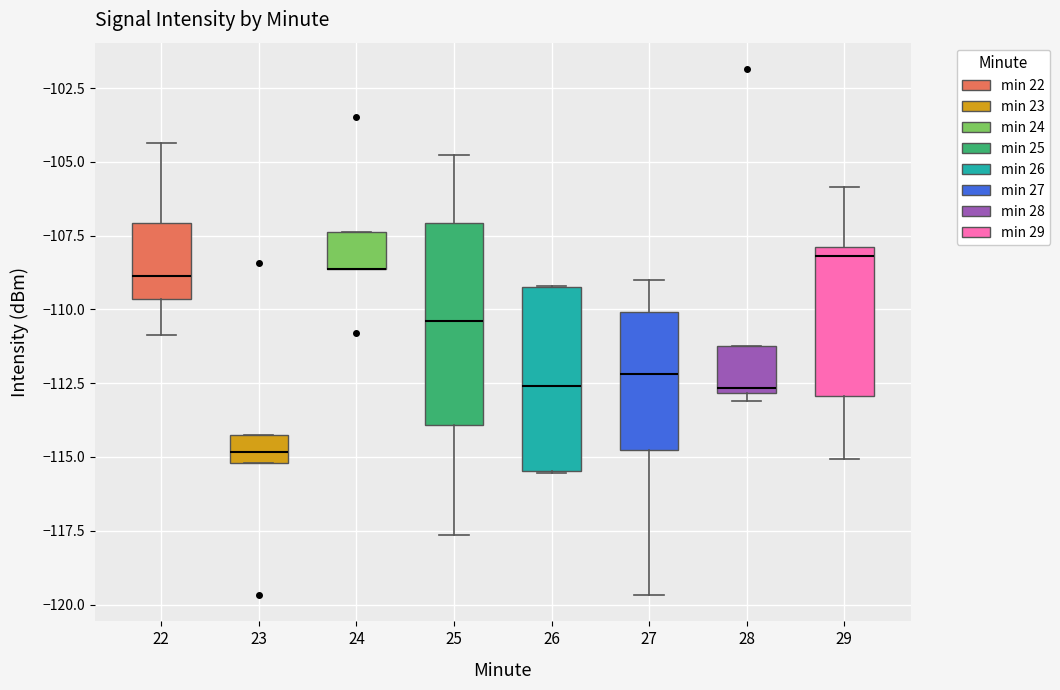

Reading left to right, read every box against the y-axis: the position of its median line, the range the box covers, and the ends of its whiskers. The values are not printed on the chart, so give them approximately, as read against the axis.

22: median -109.0, box -109.5 to -107.0, whiskers -111.0 to -104.5
23: median -115.0 (inside the box), box -115.0 to -114.5, whiskers -115.0 to -114.5
24: median -108.5 (drawn on the box's lower edge), box -108.5 to -107.5, whiskers -108.5 to -107.5
25: median -110.5, box -114.0 to -107.0, whiskers -117.5 to -105.0
26: median -112.5, box -115.5 to -109.0, whiskers -115.5 to -109.0
27: median -112.0, box -115.0 to -110.0, whiskers -119.5 to -109.0
28: median -112.5, box -113.0 to -111.0, whiskers -113.0 (just below the box's lower edge) to -111.0
29: median -108.0 (just below the box's upper edge), box -113.0 to -108.0, whiskers -115.0 to -106.0